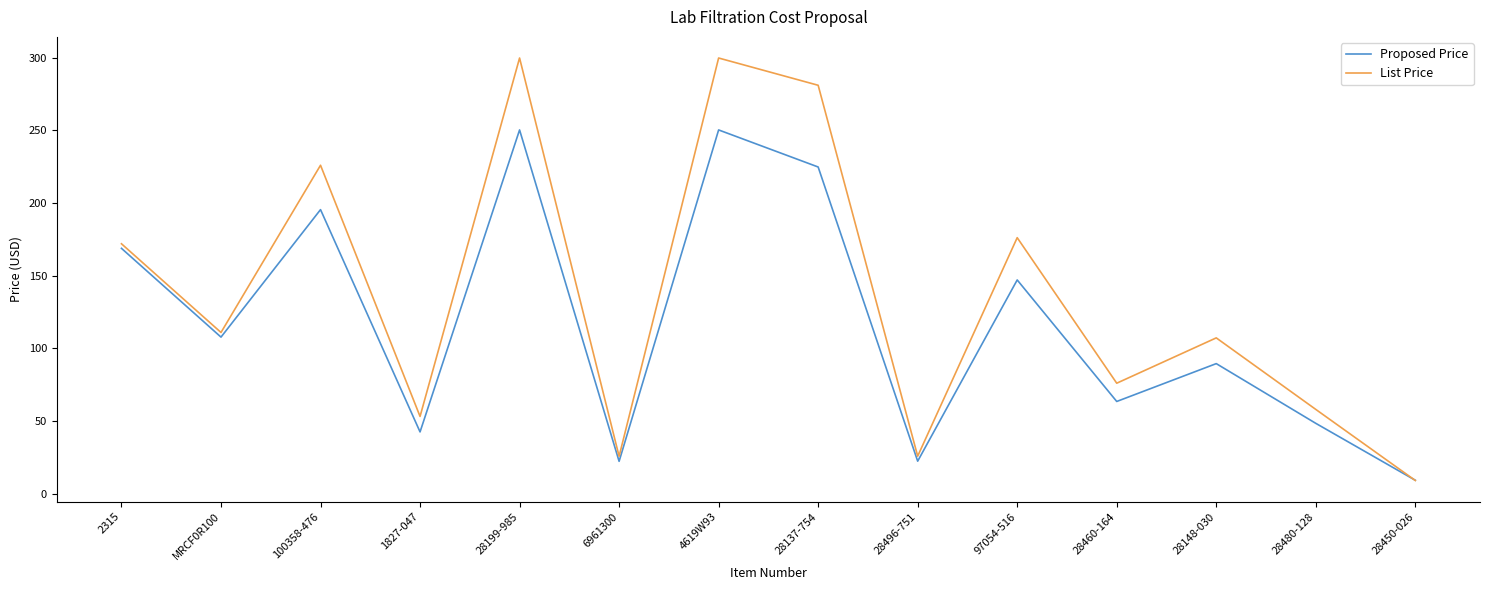

What is the greatest value displayed?

299.8